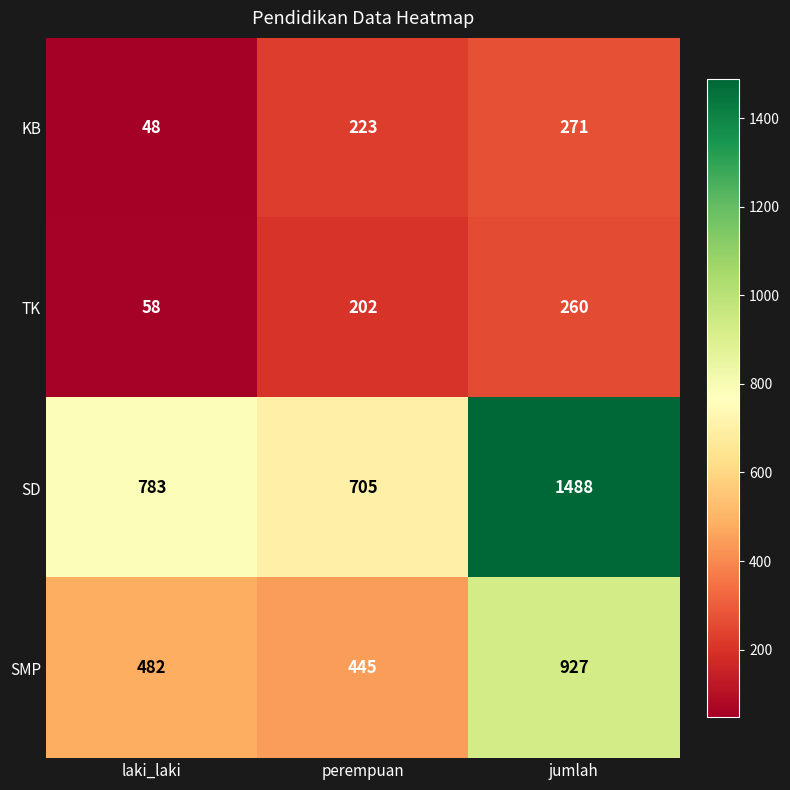

What is the difference between the highest and lowest values at jumlah?

1228